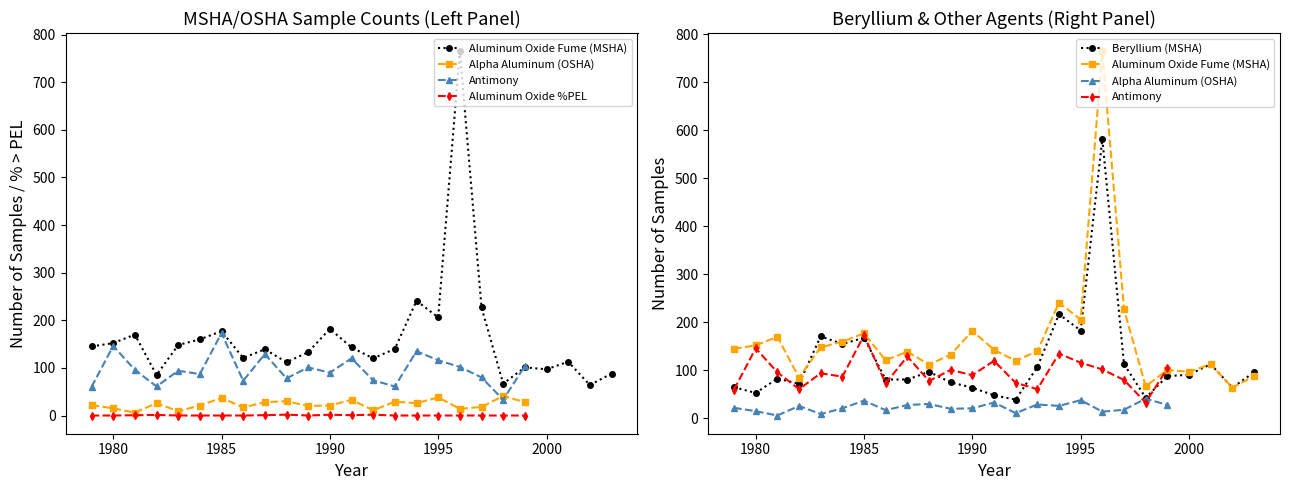

Between 1986 and 1996, which series saw the biggest shift?

Aluminum Oxide Fume (MSHA) No. Samples